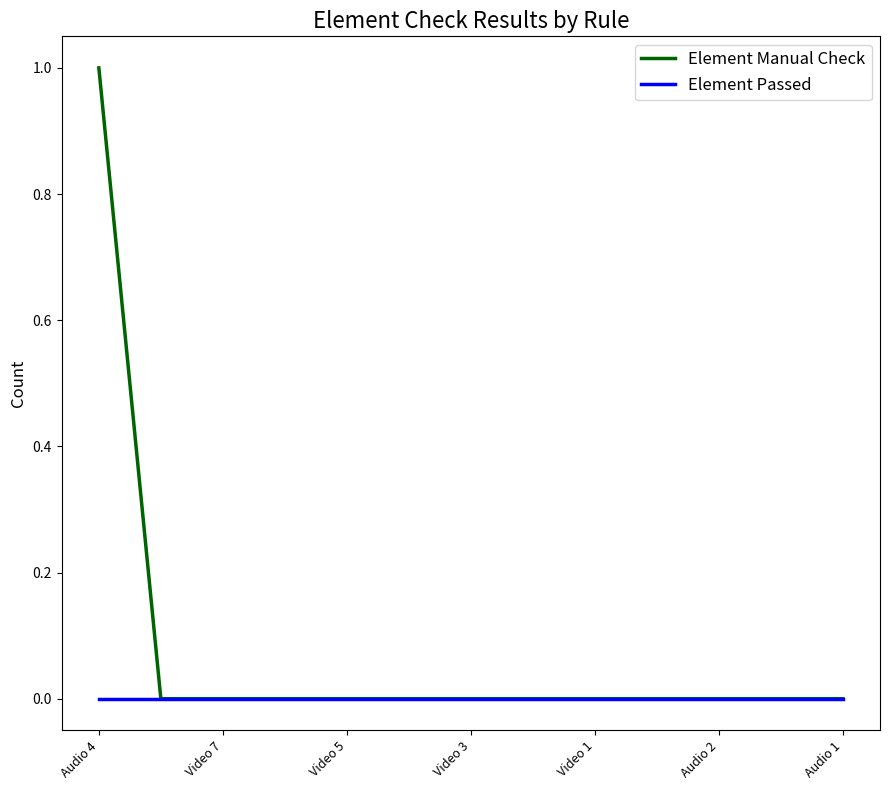

Reading left to right, transcribe all the data shown in this chart.

Element Manual Check: 1	0	0	0	0	0	0	0	0	0	0	0	0
Element Passed: 0	0	0	0	0	0	0	0	0	0	0	0	0